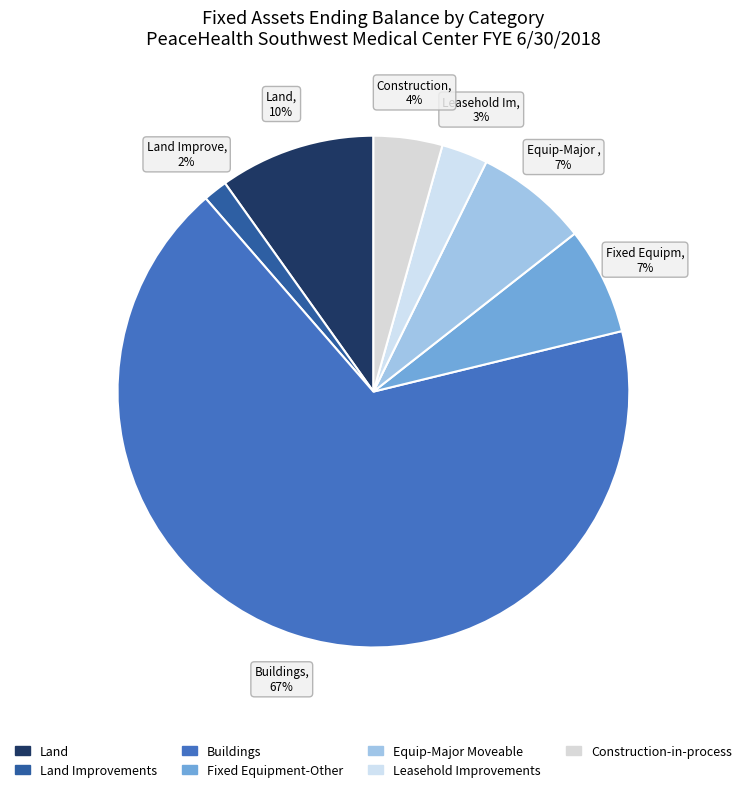

To the nearest percent, what is the combined percentage of Land and Construction-in-process?

14%